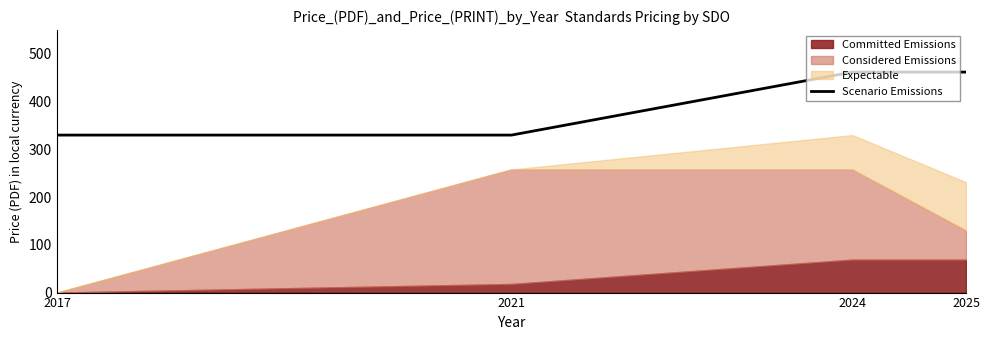

True or false: the data shows 76 at 2017.

False